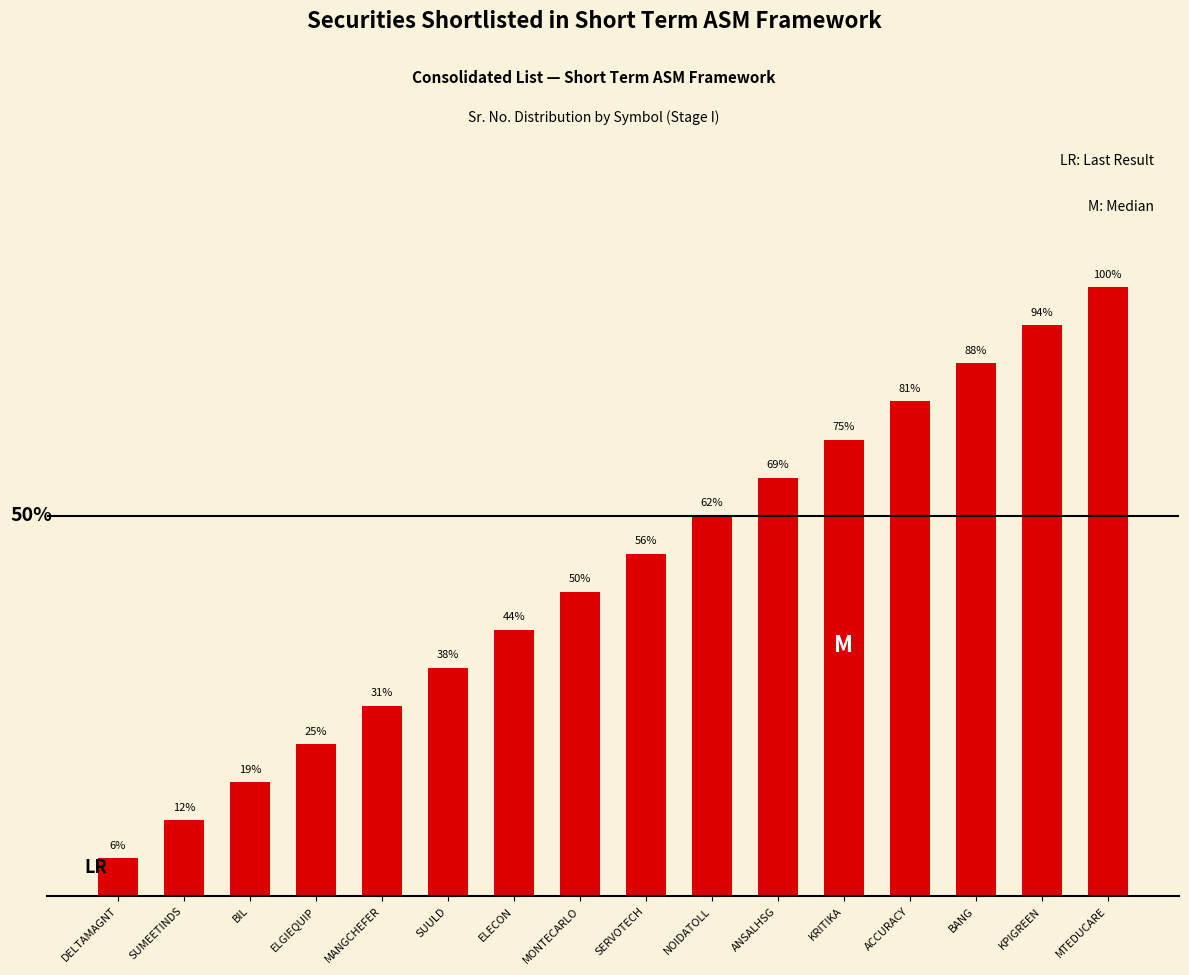

Is it true that the value at BANG is 9?

False